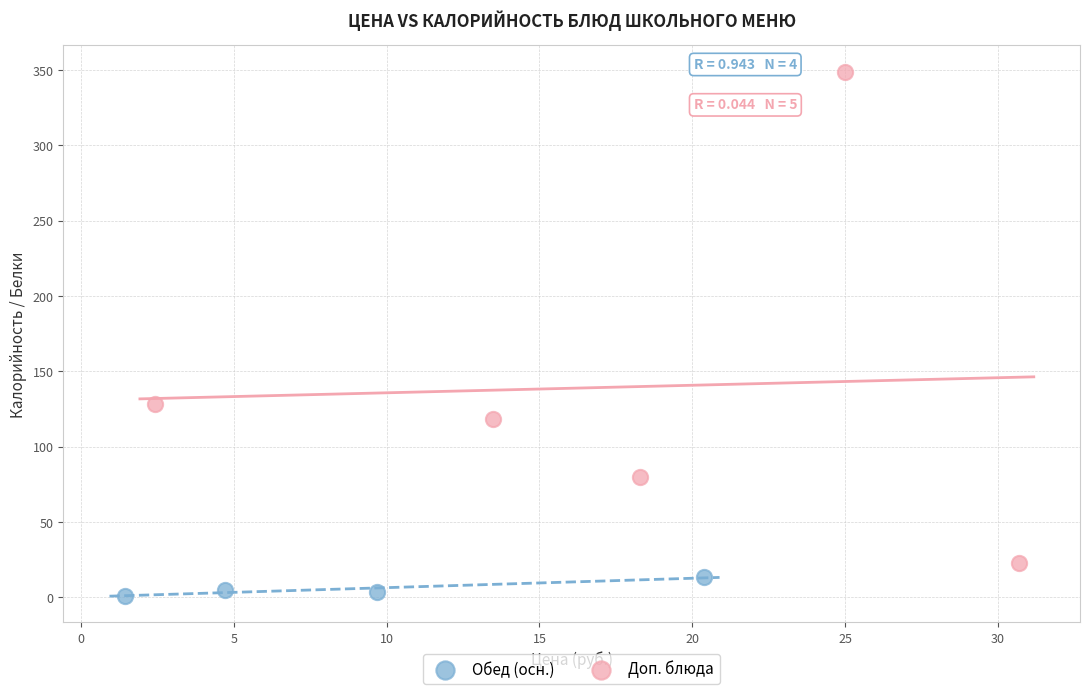

Which series contains the highest Y value?

Доп. блюда